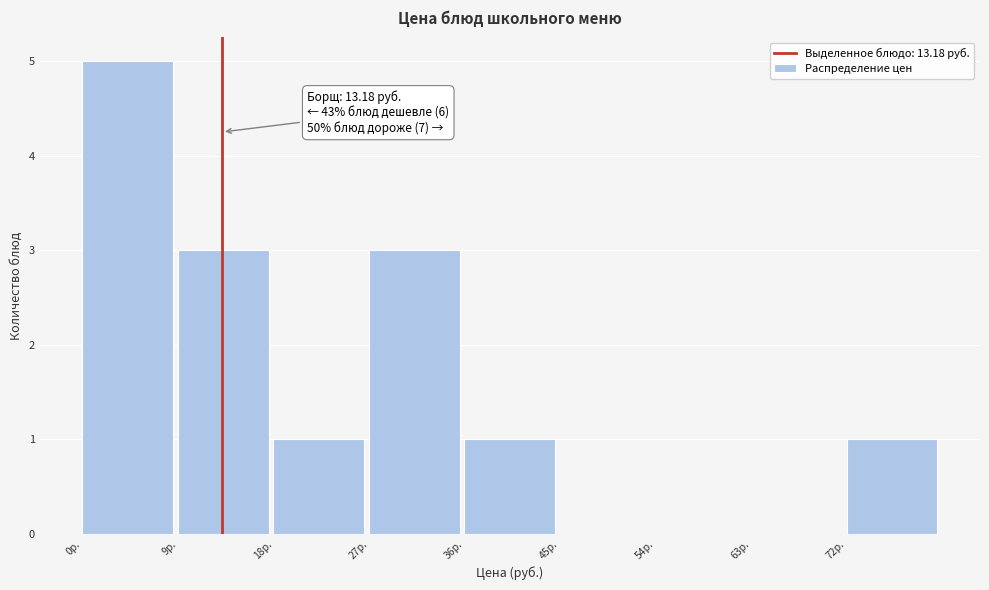

Which range on the x-axis has the tallest bar?

0 to 9